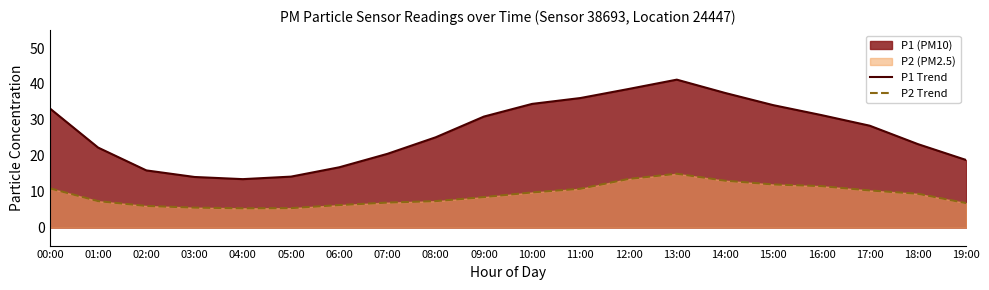

Which label corresponds to the largest value in the chart?

13:00